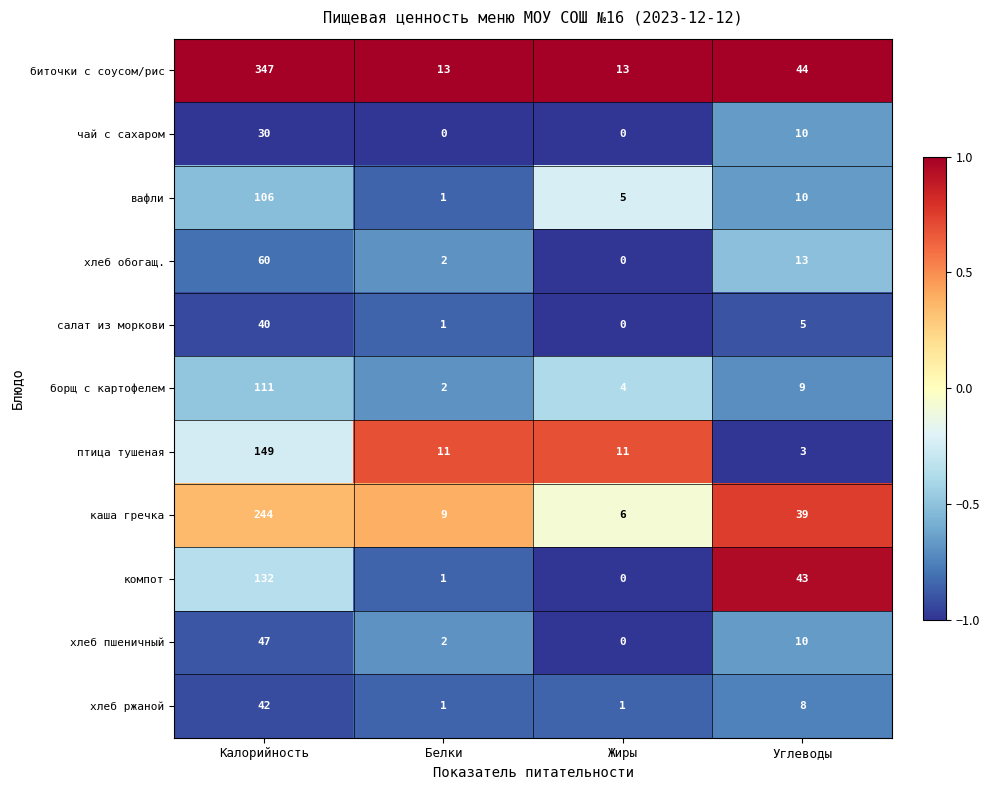

True or false: хлеб пшеничный has a value of 0 at Жиры.

True